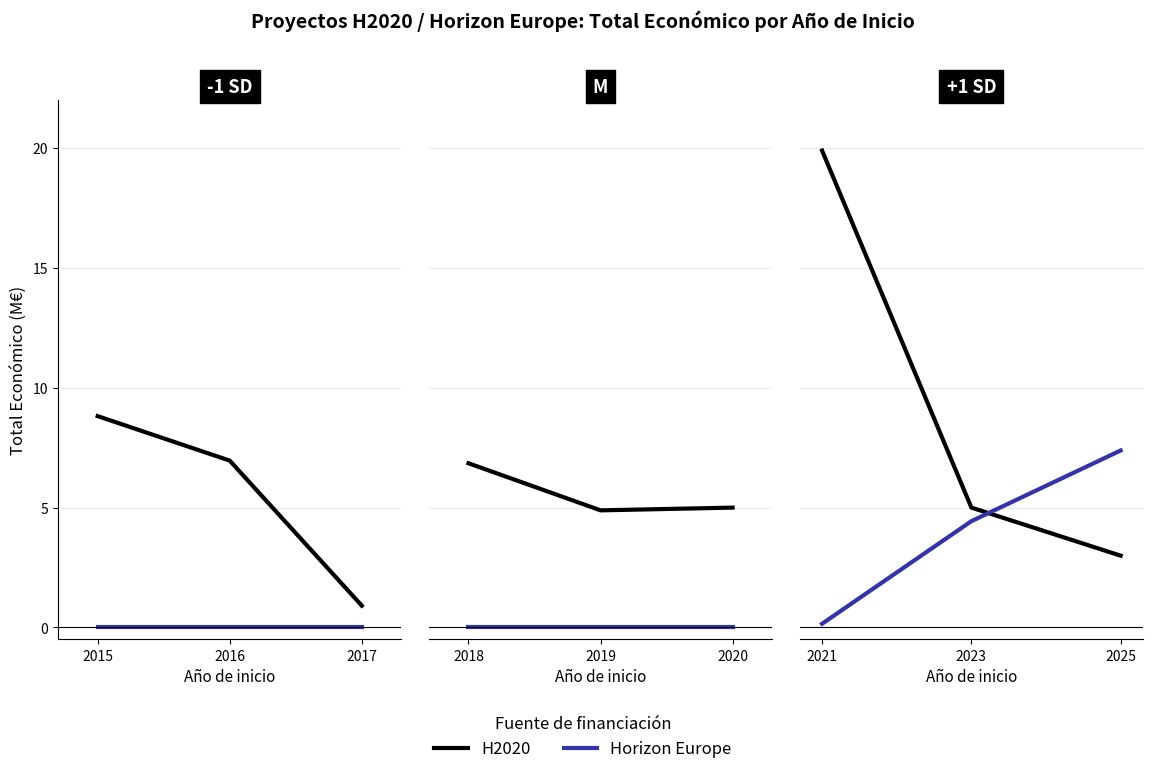

What is the sum of all Horizon Europe values?

12.0